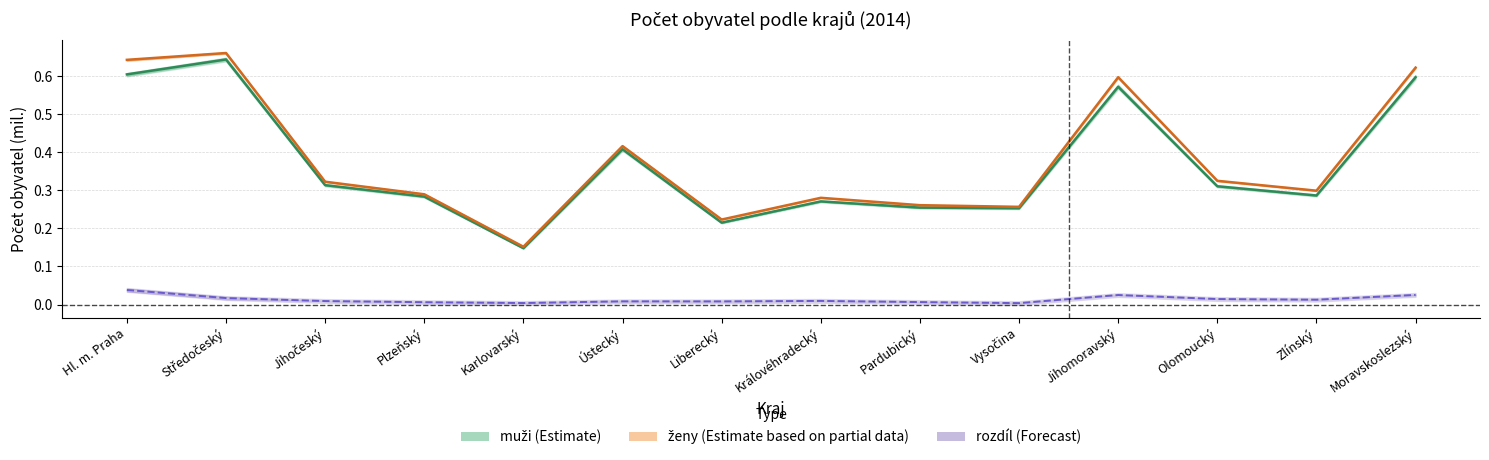

Does the chart display data point markers on the line(s)?

No